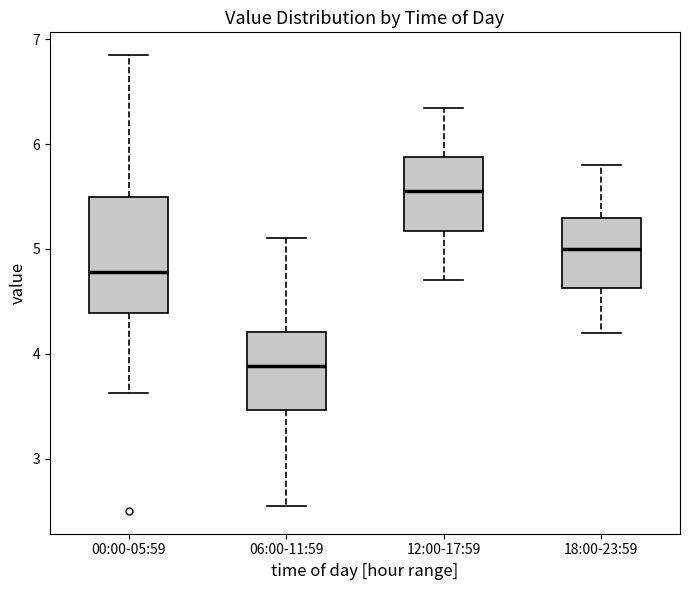

Reading left to right, transcribe this box plot: for each box, give where its median line is, the range the box spans, and where its two whiskers end, as read against the y-axis. The values are not printed on the chart, so give them approximately, as read against the axis.

00:00-05:59: median 4.8, box 4.4 to 5.5, whiskers 3.6 to 6.9
06:00-11:59: median 3.9, box 3.5 to 4.2, whiskers 2.6 to 5.1
12:00-17:59: median 5.6, box 5.2 to 5.9, whiskers 4.7 to 6.4
18:00-23:59: median 5.0, box 4.6 to 5.3, whiskers 4.2 to 5.8